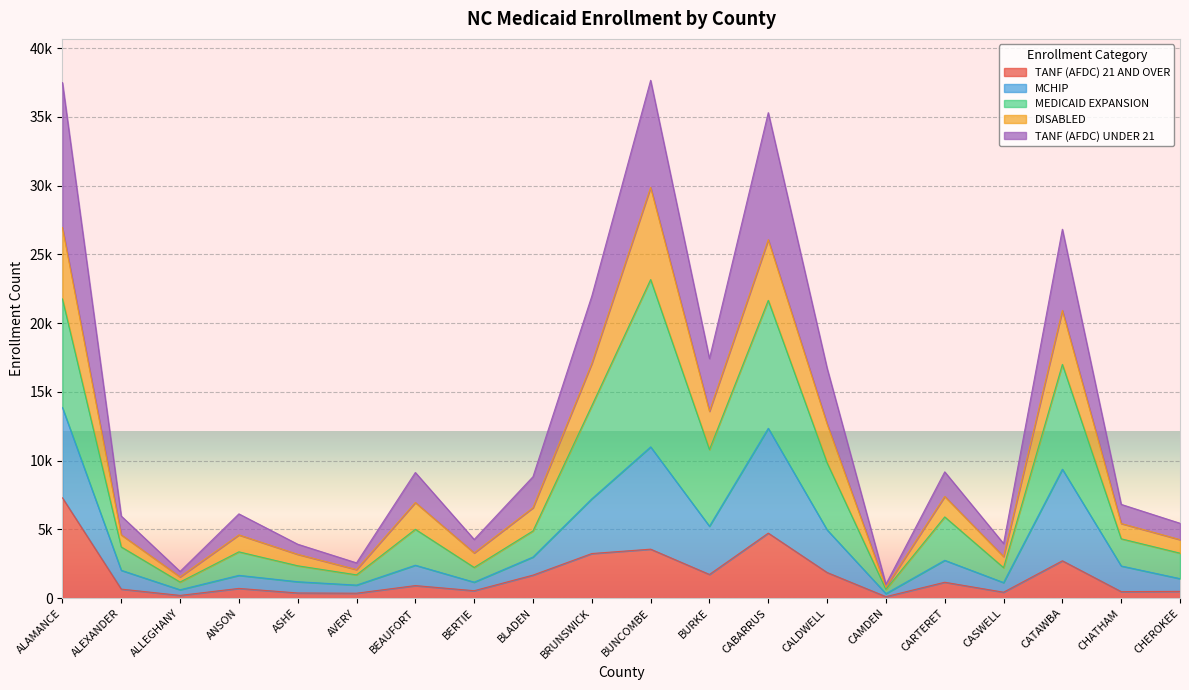

What are all the series names shown in the legend?

TANF (AFDC) 21 AND OVER, MCHIP, MEDICAID EXPANSION, DISABLED, TANF (AFDC) UNDER 21